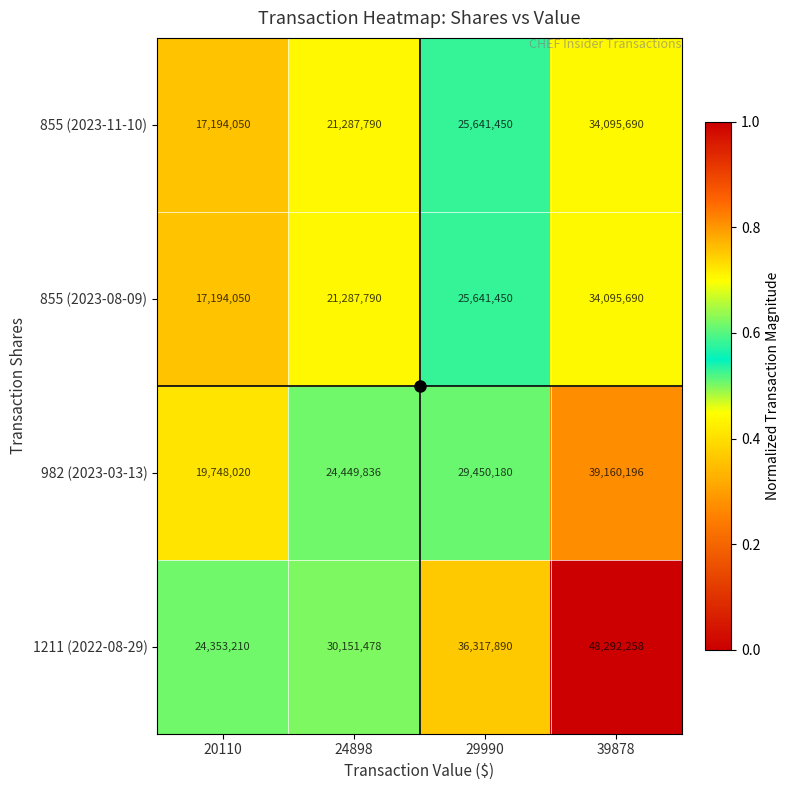

Between 24898 and 29990, which series saw the biggest shift?

1211 (2022-08-29)